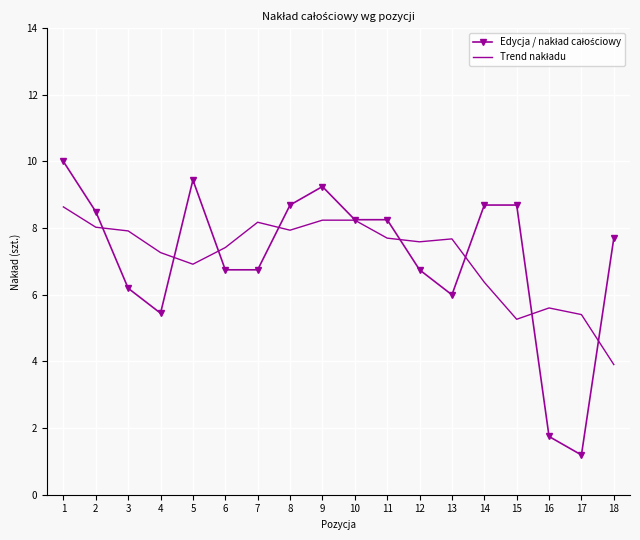

What is the maximum value shown in the chart?

10.0